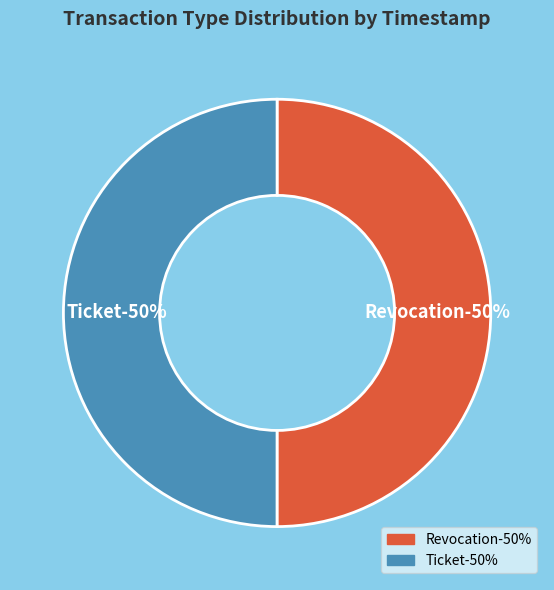

To the nearest percent, what is the combined percentage of Revocation and Ticket?

100%